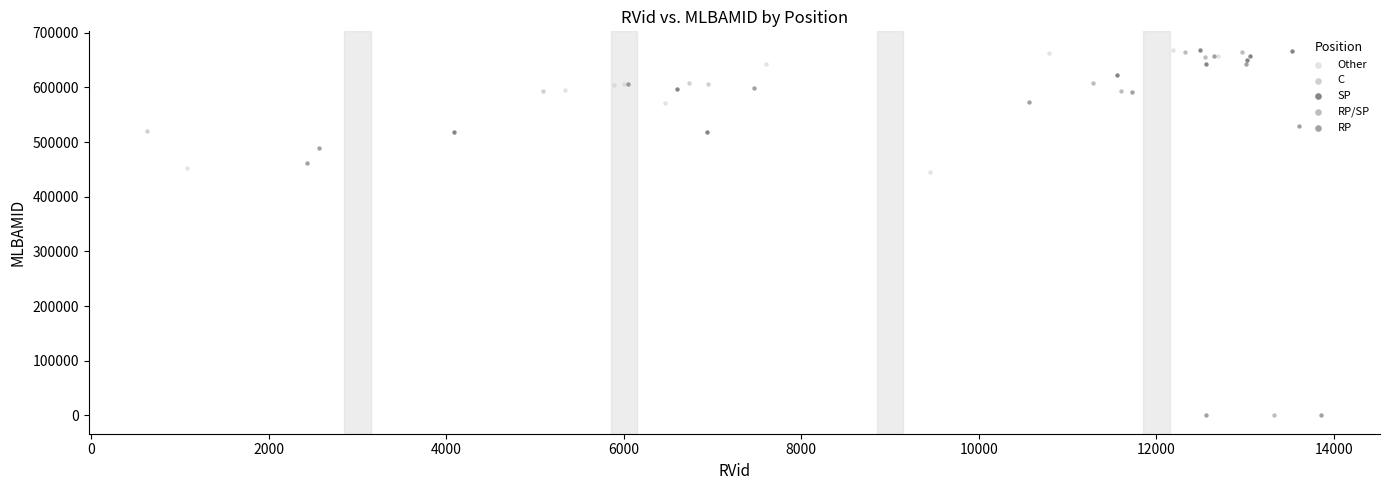

What are all the series names shown in the legend?

Other, C, SP, RP/SP, RP